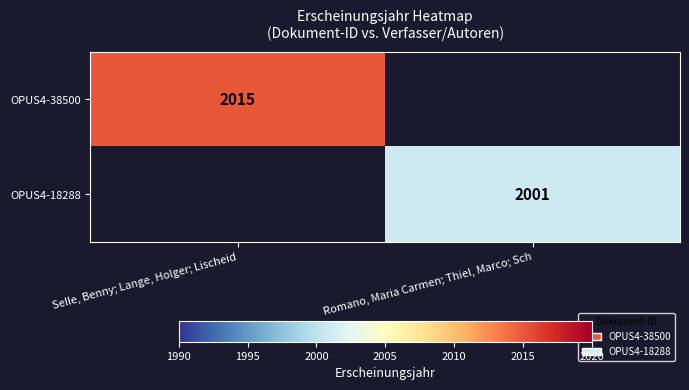

What is the smallest value displayed?

2001.0